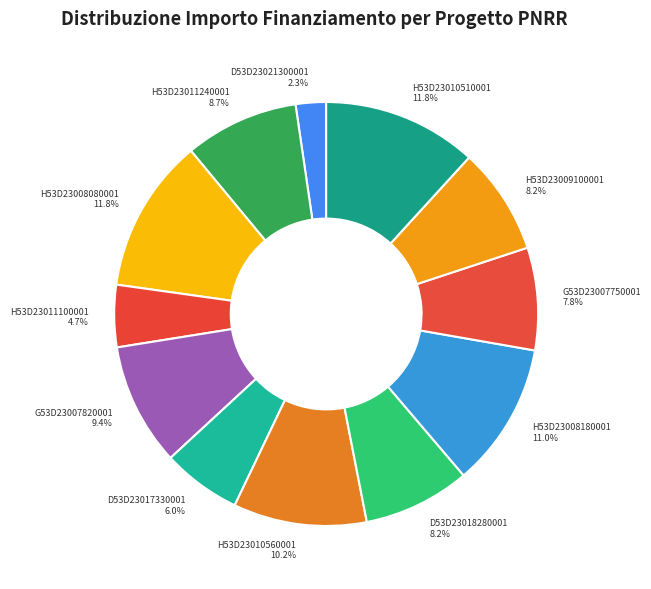

Count the number of slices in the pie.

12